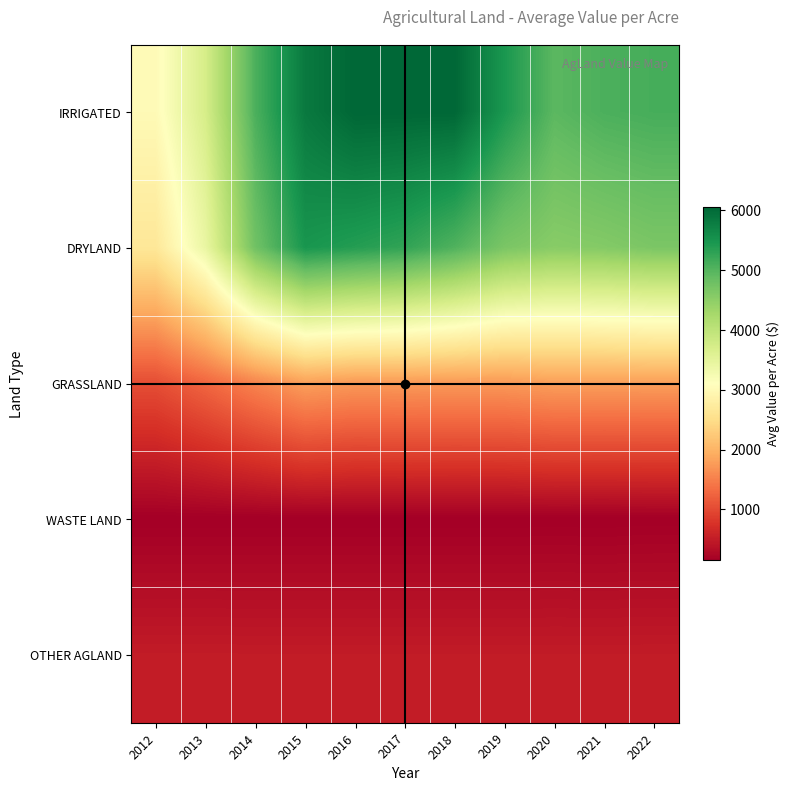

At which category does the chart reach its minimum across all series?

2012